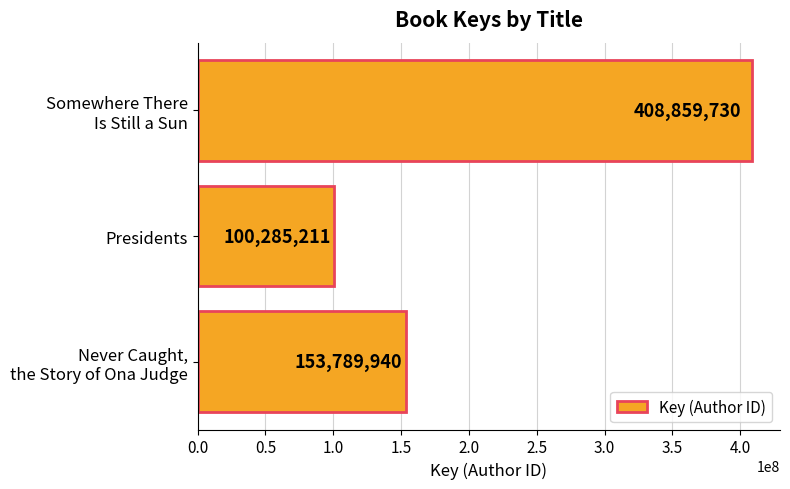

What is the sum of all values?

662934881